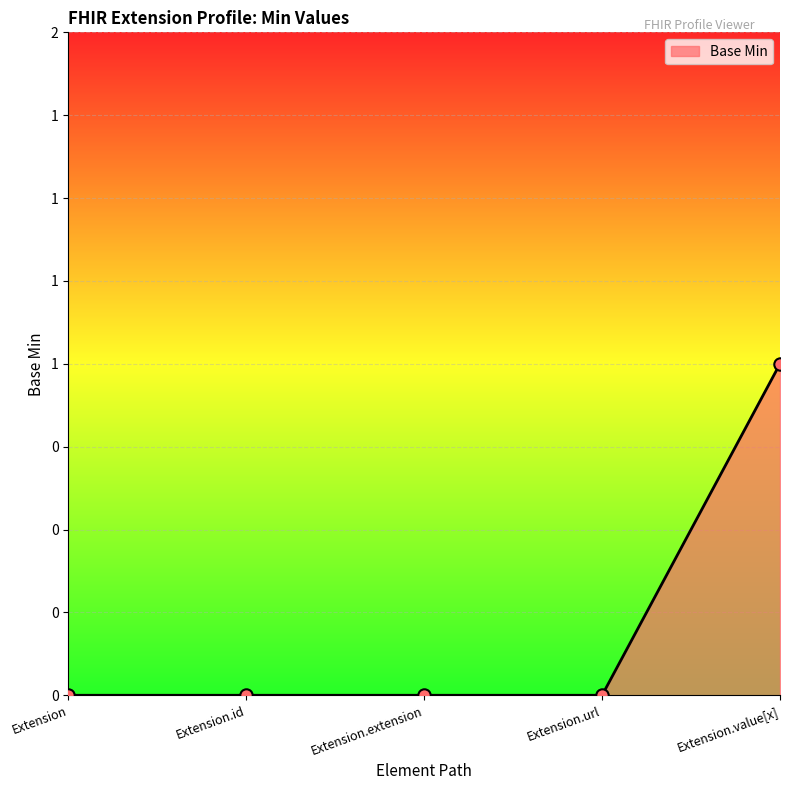

Between Extension.extension and Extension.url, which is larger?

Extension.extension